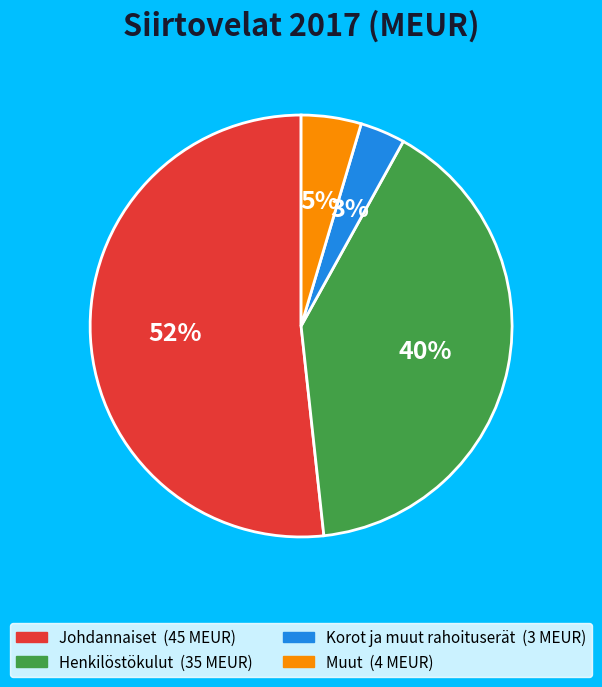

Combined, do Johdannaiset and Korot ja muut rahoituserät account for over 50%?

Yes